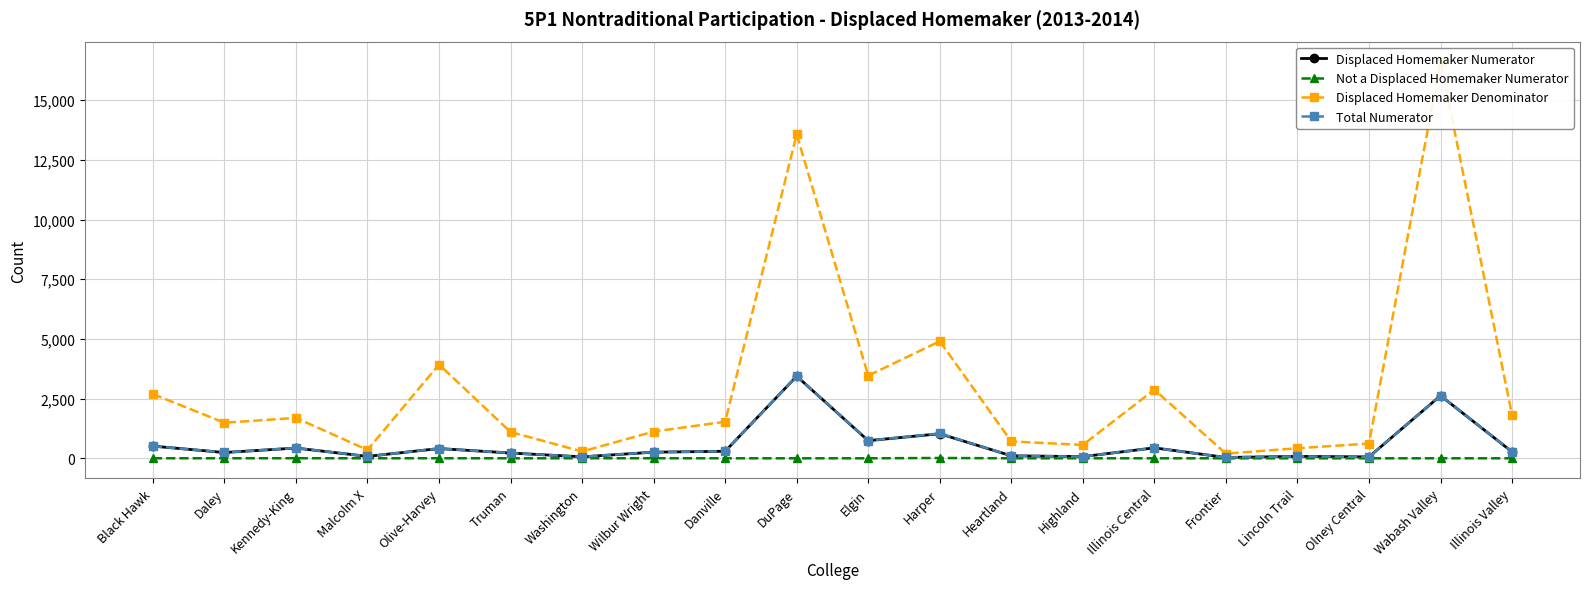

How many interior local peaks does the Displaced Homemaker Numerator series have?

7